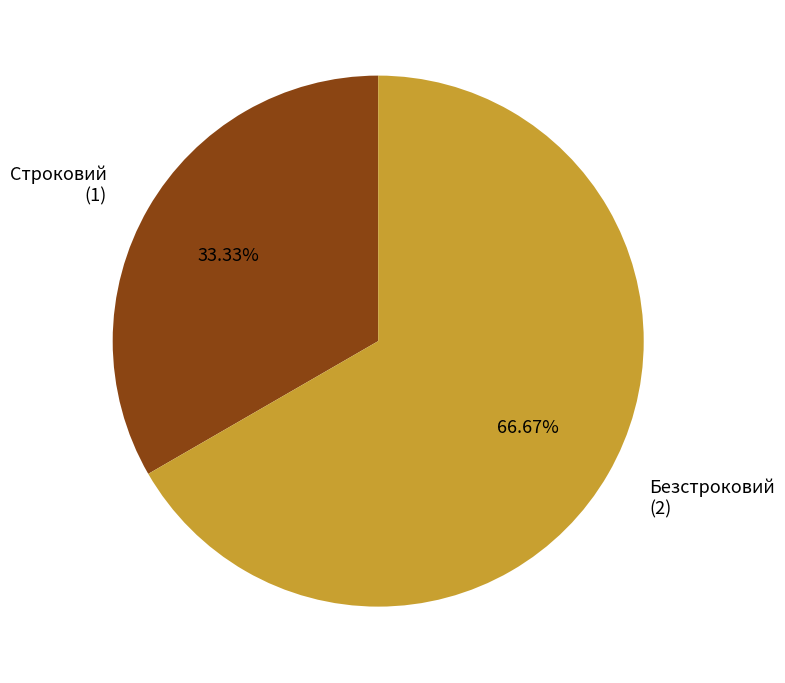

Is there any slice that represents more than half of the pie?

Yes